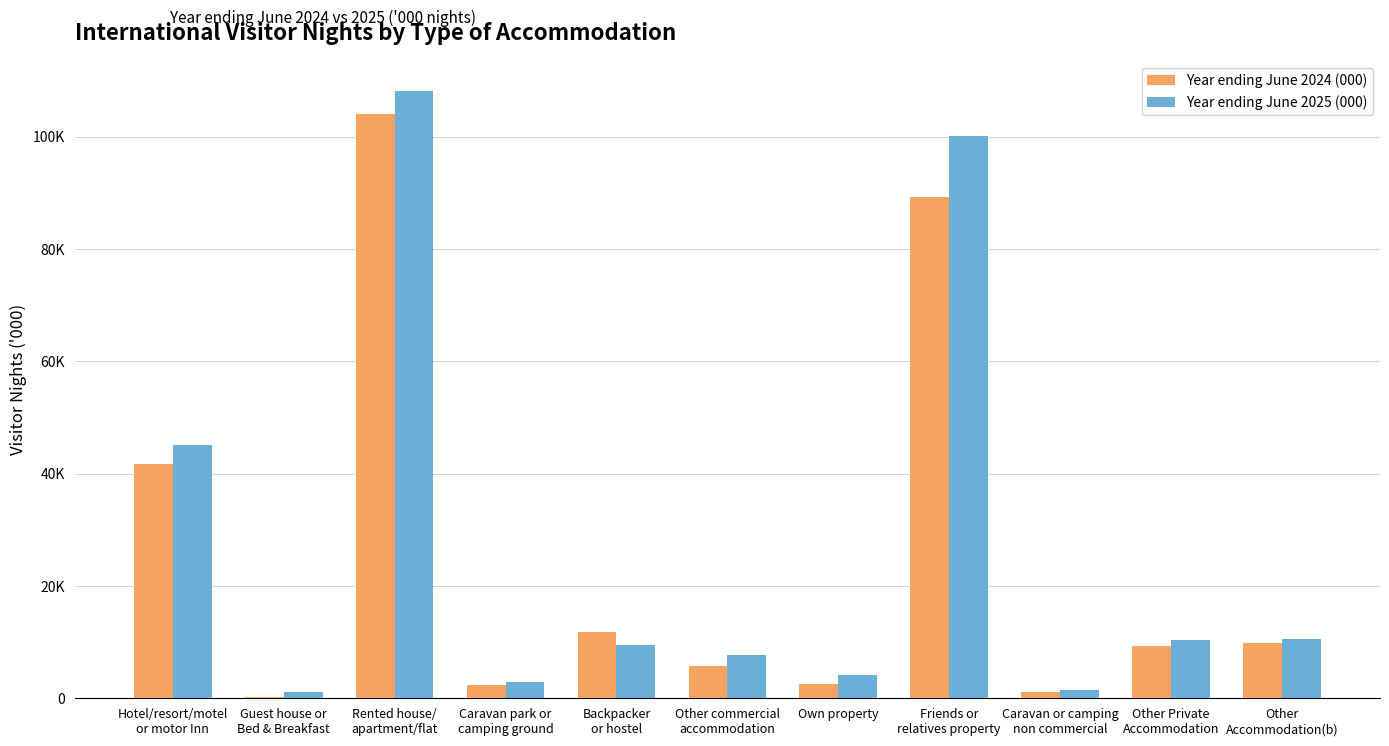

Is the value of Year ending June 2024 (000) at Guest house or
Bed & Breakfast greater than the value of Year ending June 2025 (000) at Rented house/
apartment/flat?

No